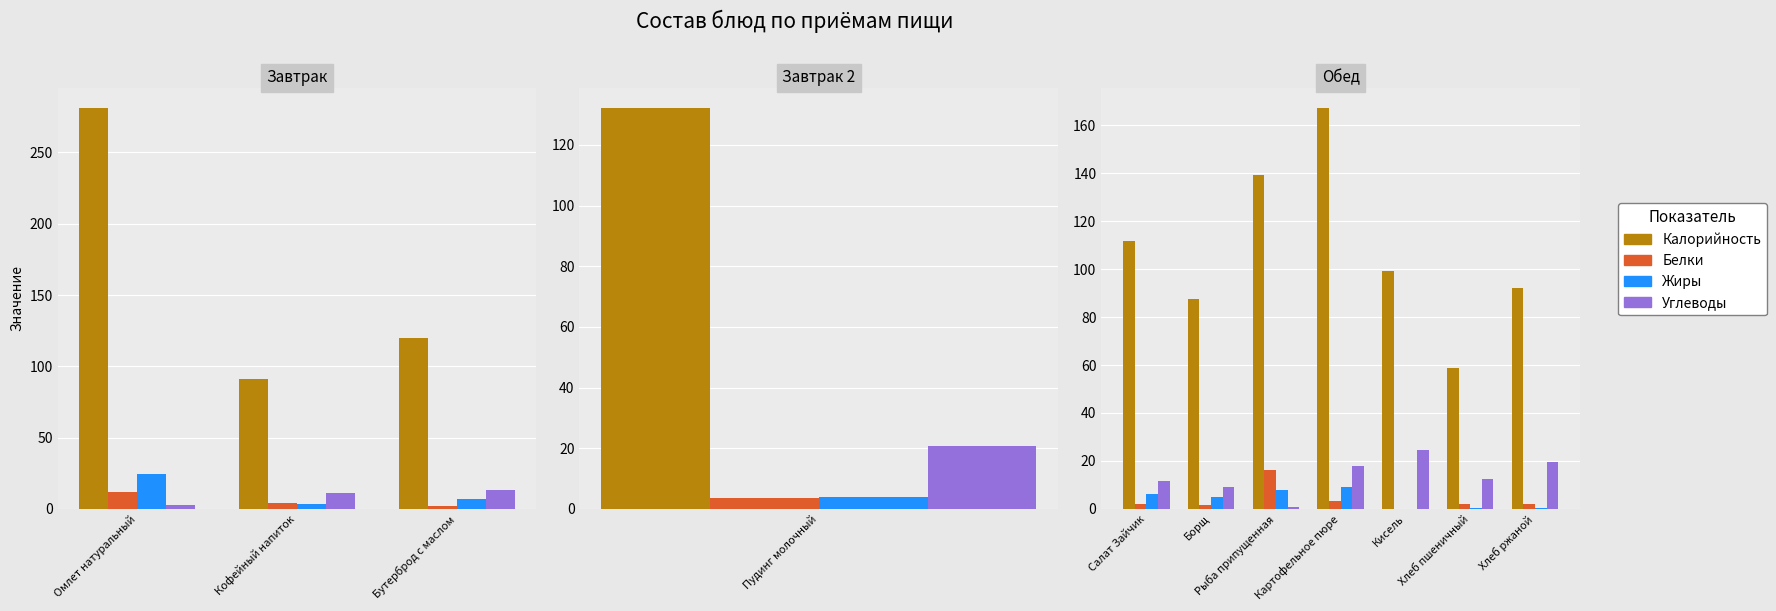

The value of Углеводы at Рыба припущенная is 0.6. True or false?

False